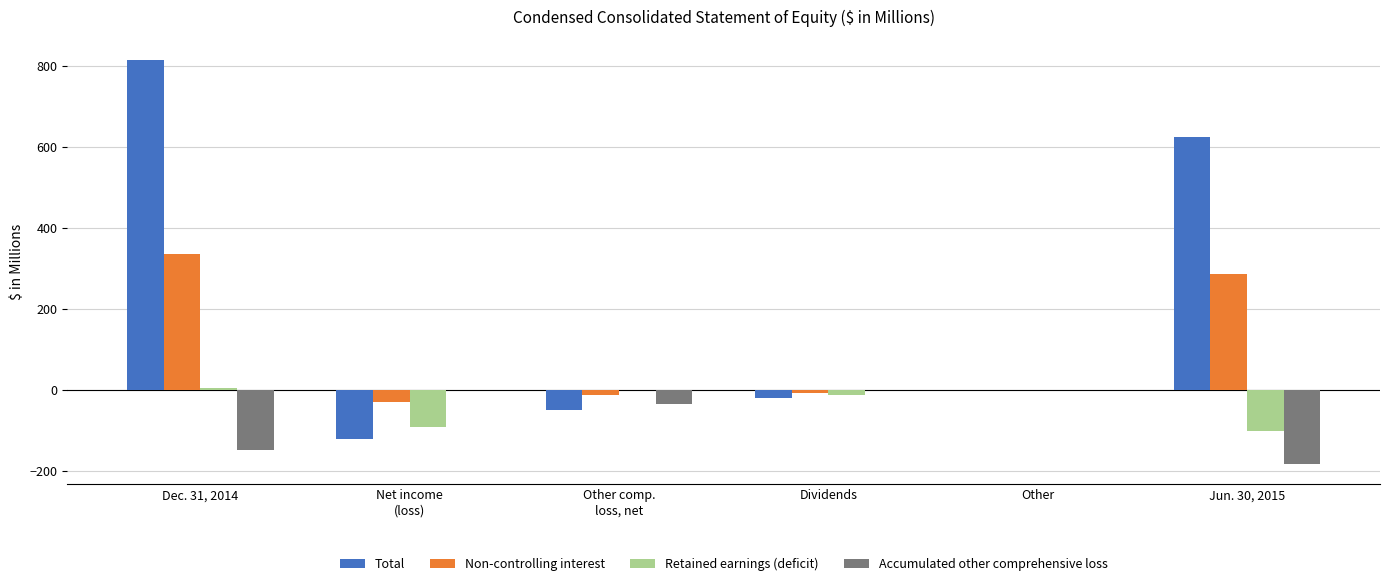

Between Other and Jun. 30, 2015, which series saw the biggest shift?

Total